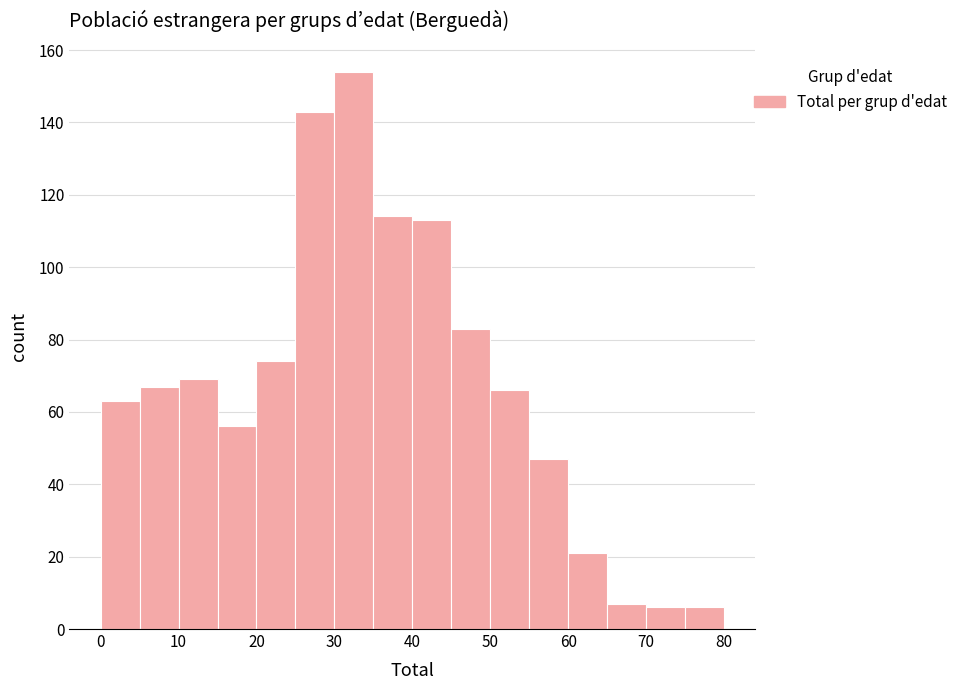

Over which range of the x-axis is the bar tallest?

30 to 35